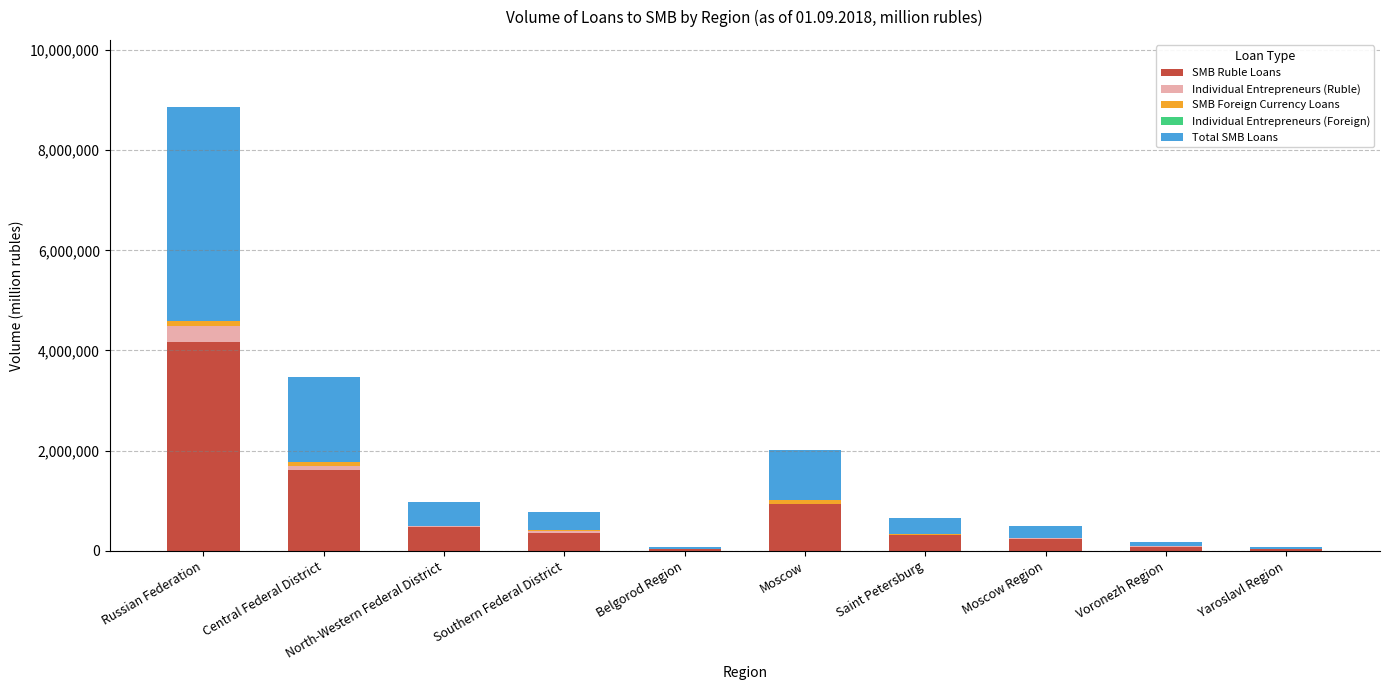

The SMB Ruble Loans series shows 2410215 at Central Federal District. True or false?

False